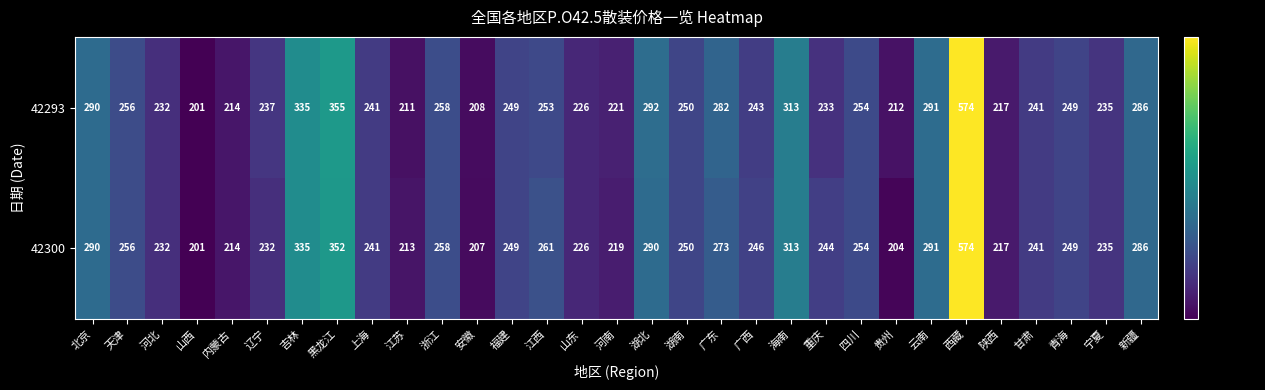

Rank the series at 黑龙江 from lowest to highest value.

42300, 42293